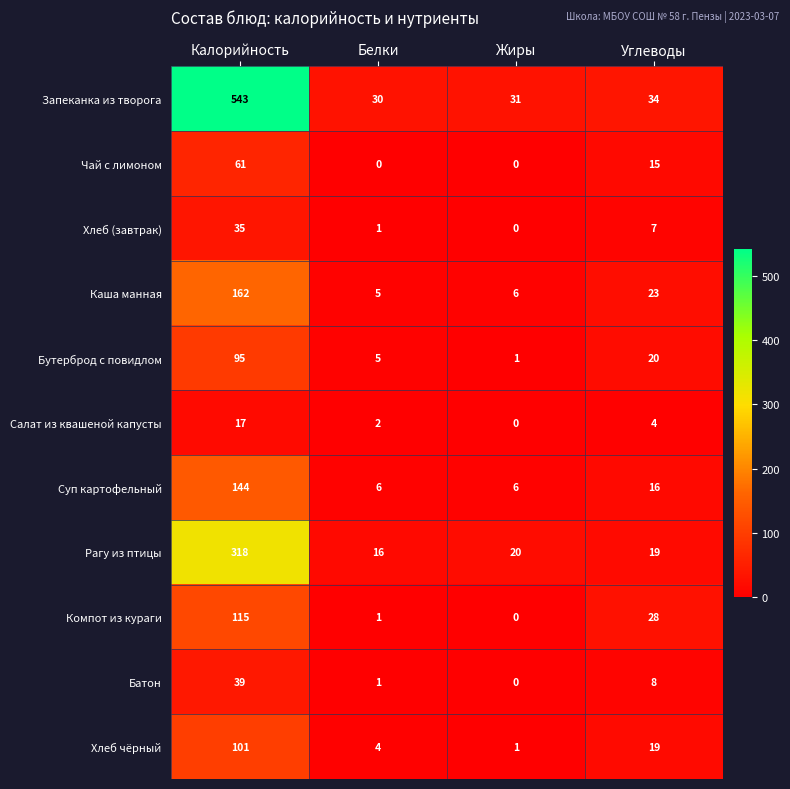

The value of Хлеб чёрный at Калорийность is 101. True or false?

True